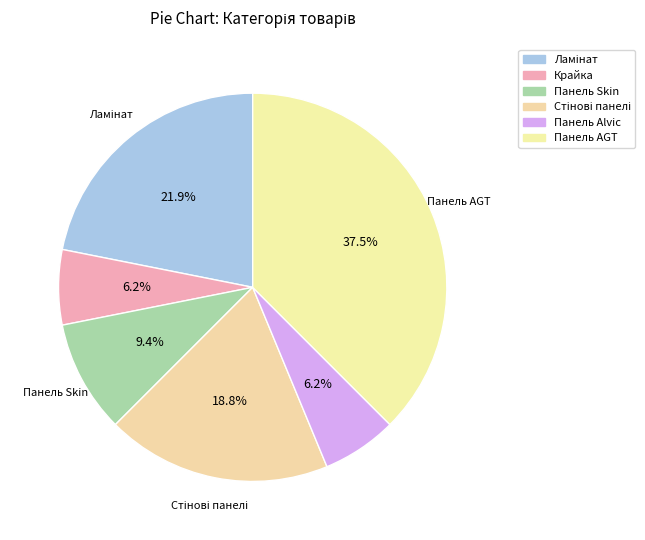

Count the number of slices in the pie.

6